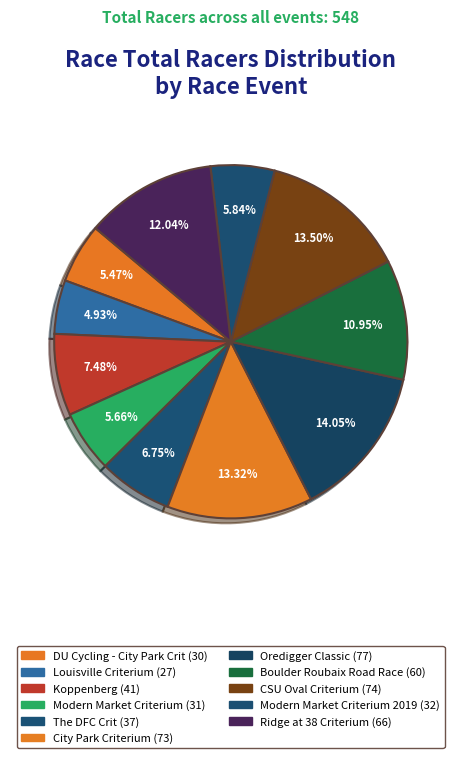

How many slices are in this pie chart?

11